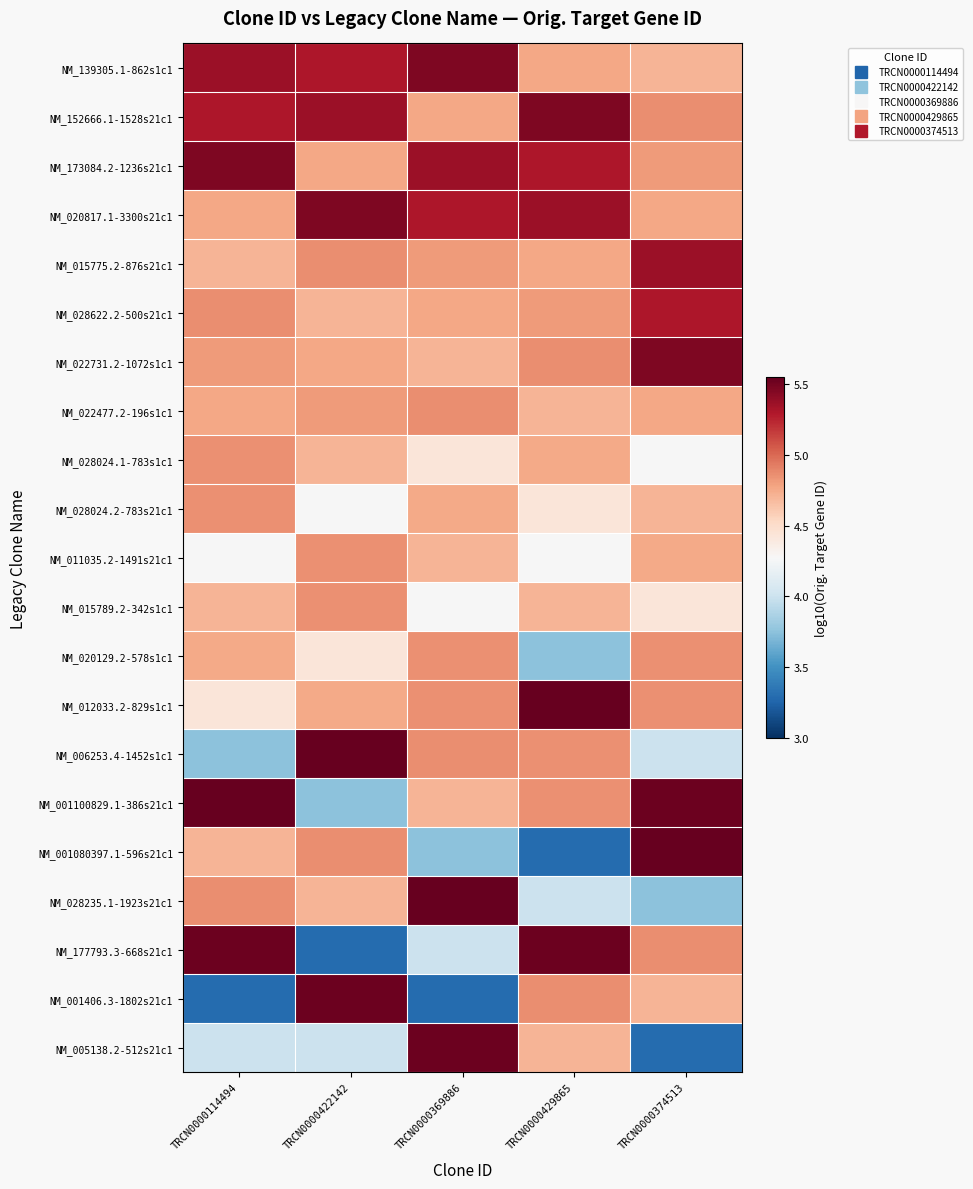

At TRCN0000114494, list the series in order from smallest to largest.

NM_001406.3-1802s21c1, NM_006253.4-1452s1c1, NM_005138.2-512s21c1, NM_011035.2-1491s21c1, NM_012033.2-829s1c1, NM_015775.2-876s21c1, NM_001080397.1-596s21c1, NM_015789.2-342s1c1, NM_020129.2-578s1c1, NM_022477.2-196s1c1, NM_020817.1-3300s21c1, NM_022731.2-1072s1c1, NM_028024.1-783s1c1, NM_028024.2-783s21c1, NM_028235.1-1923s21c1, NM_028622.2-500s21c1, NM_152666.1-1528s21c1, NM_139305.1-862s1c1, NM_173084.2-1236s21c1, NM_177793.3-668s21c1, NM_001100829.1-386s21c1